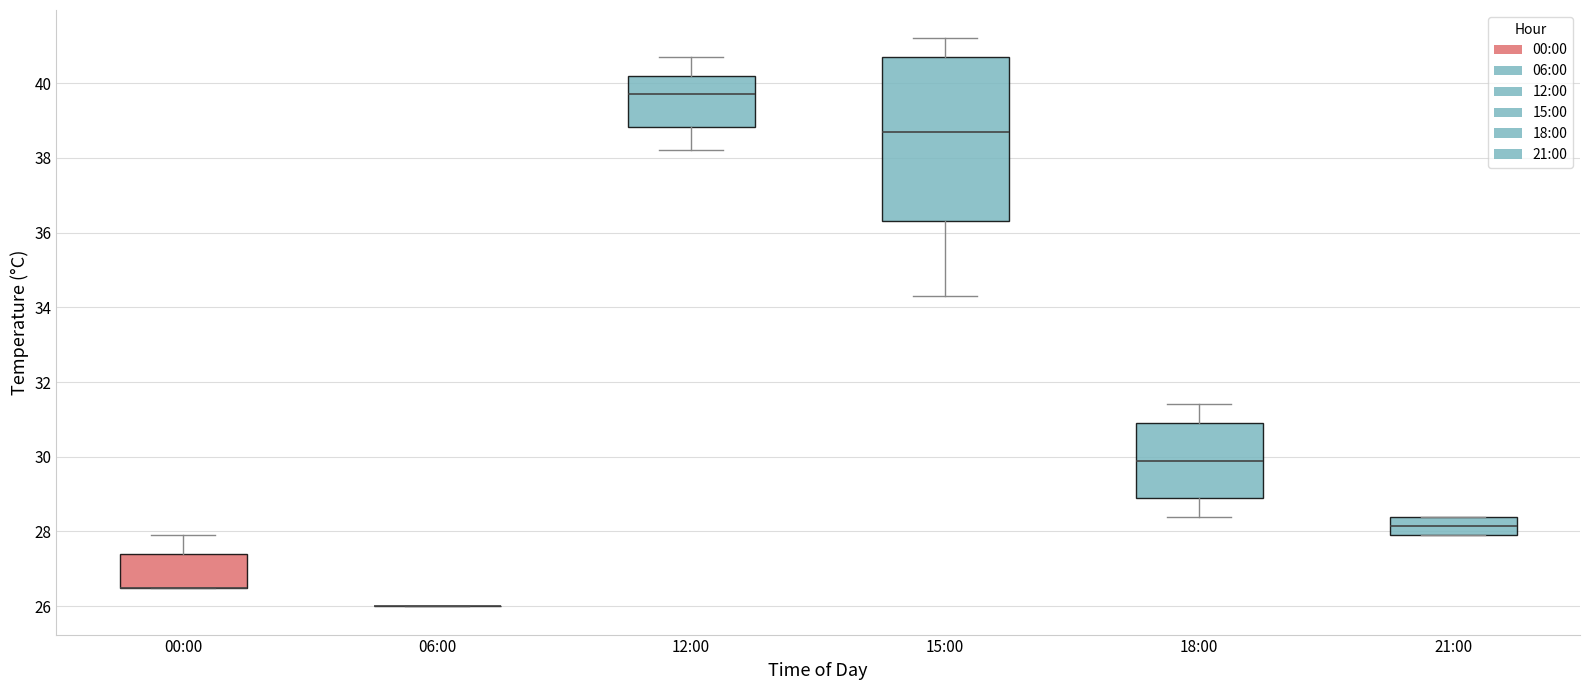

Comparing the boxes themselves (not the whiskers), which one is the tallest?

15:00